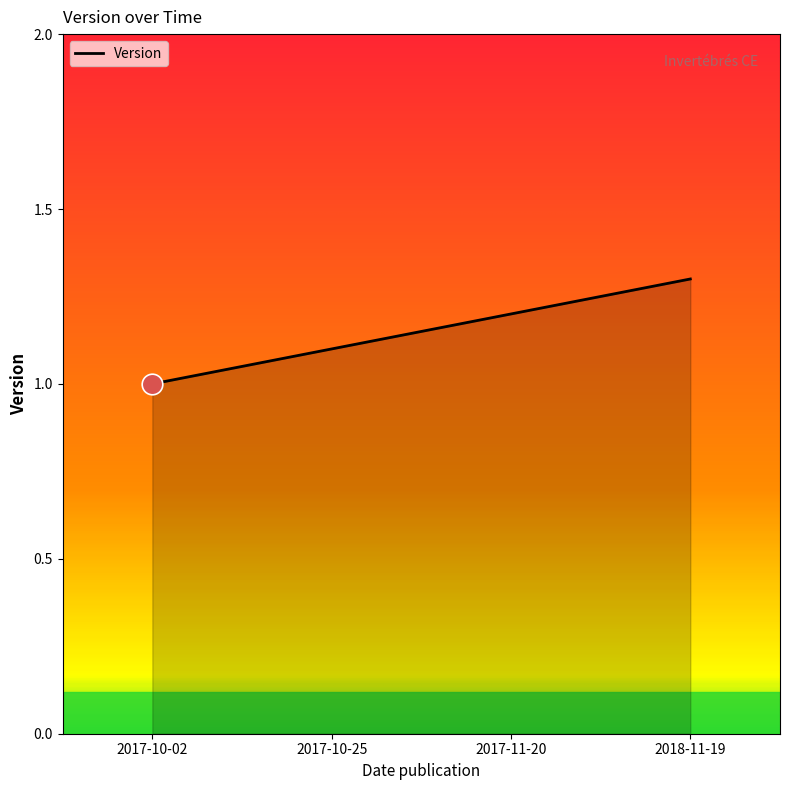

What is the change in value from 2017-10-02 to 2018-11-19?

+0.3